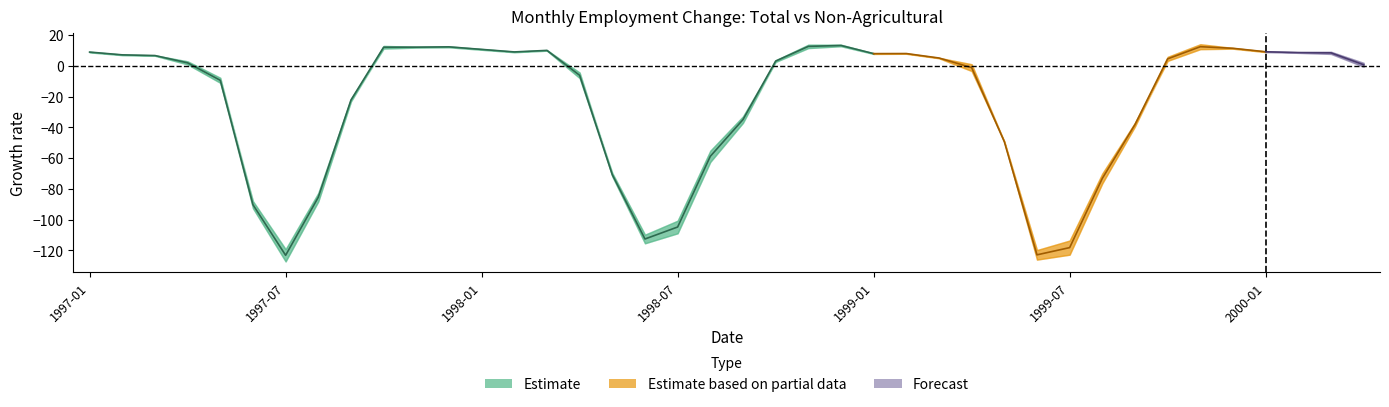

What is the maximum value shown in the chart?

14.0